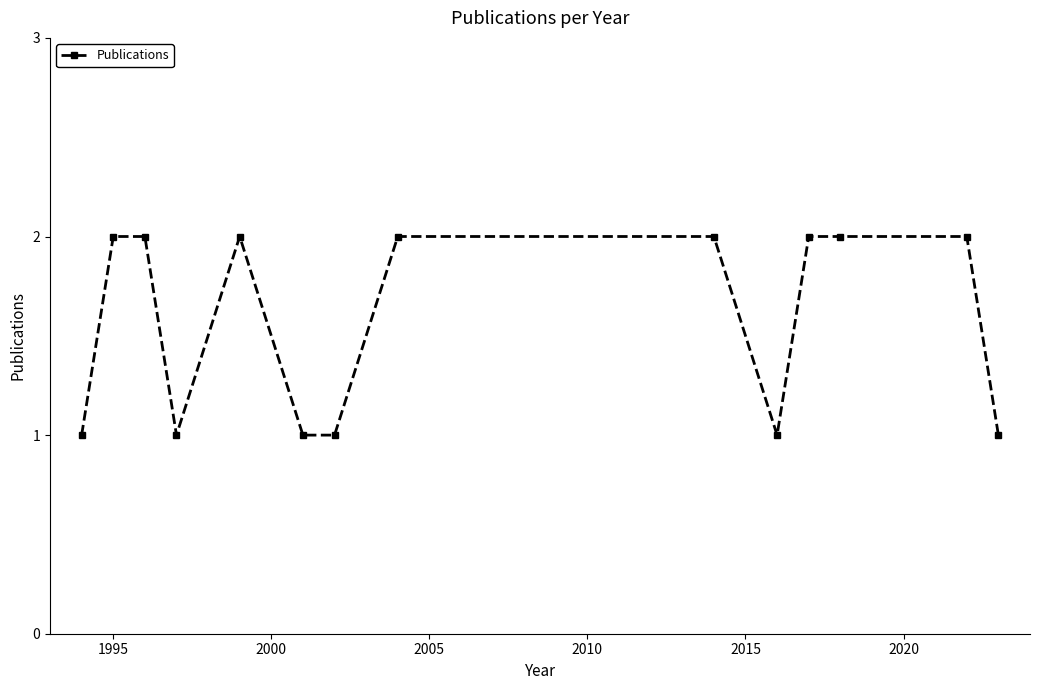

Is this an area chart (filled region under the line)?

No